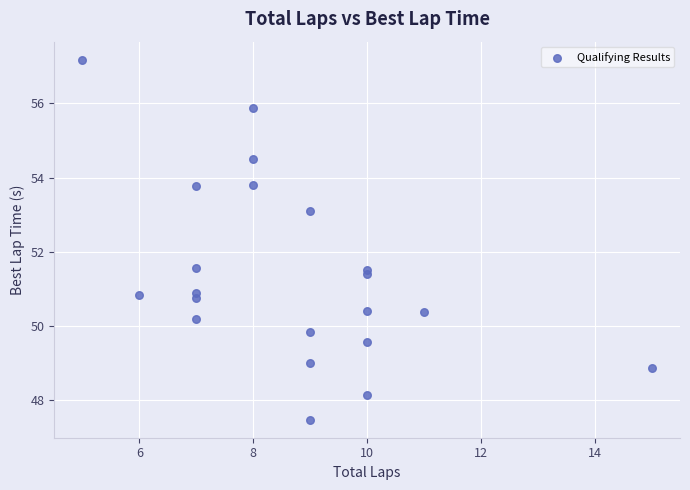

What is the range of X values (max minus min)?

10.0